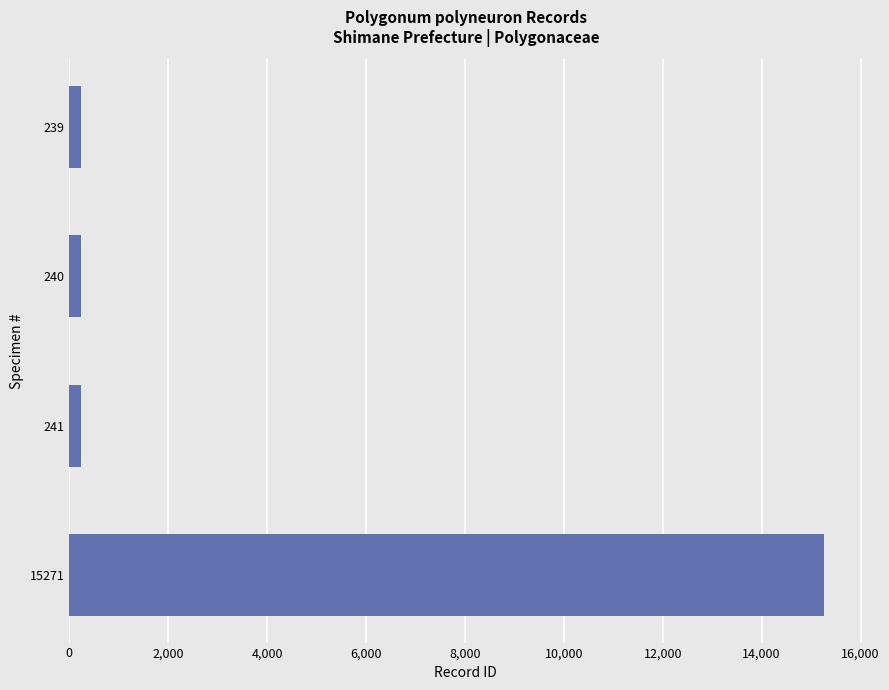

What is the sum of all values?

15991